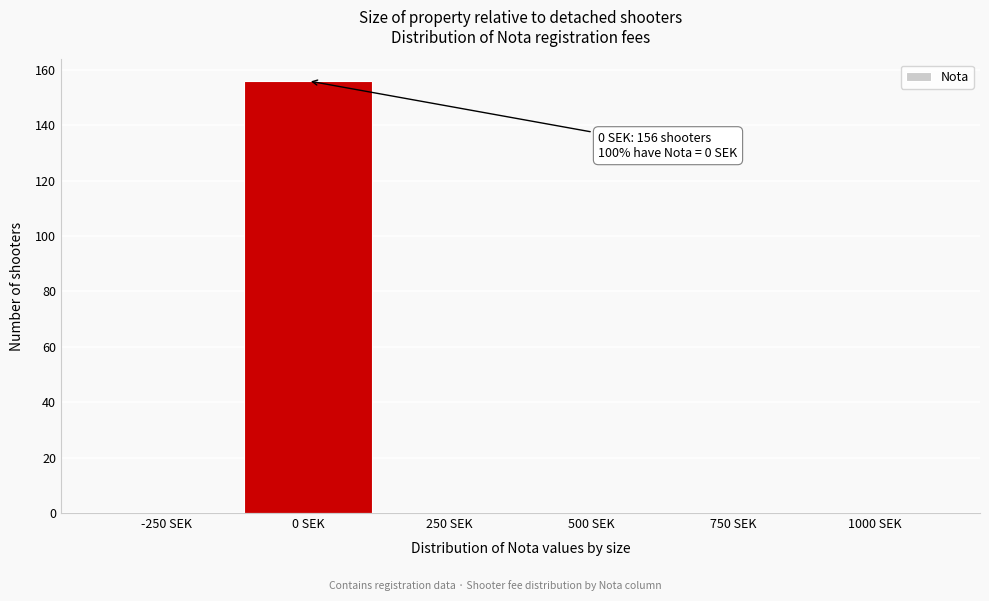

Reading left to right, list all the values displayed in this chart.

-250 SEK=0	0 SEK=156	250 SEK=0	500 SEK=0	750 SEK=0	1000 SEK=0